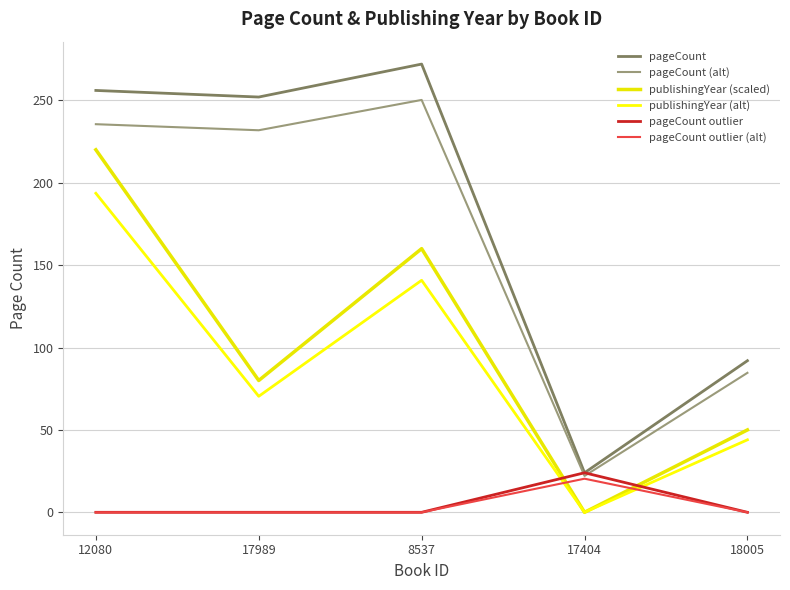

List the series in order of their peak value, lowest first.

pageCount outlier (alt), pageCount outlier, publishingYear (alt), publishingYear (scaled), pageCount (alt), pageCount